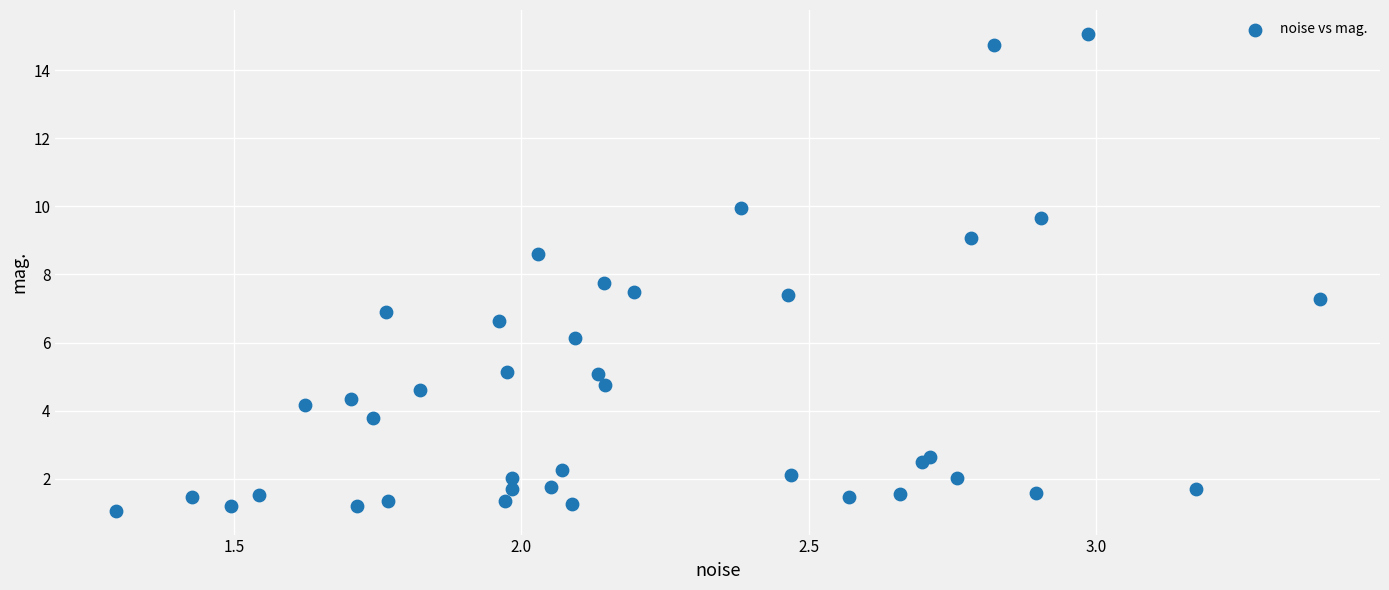

What Y value in the scatter plot is closest to 8?

7.7